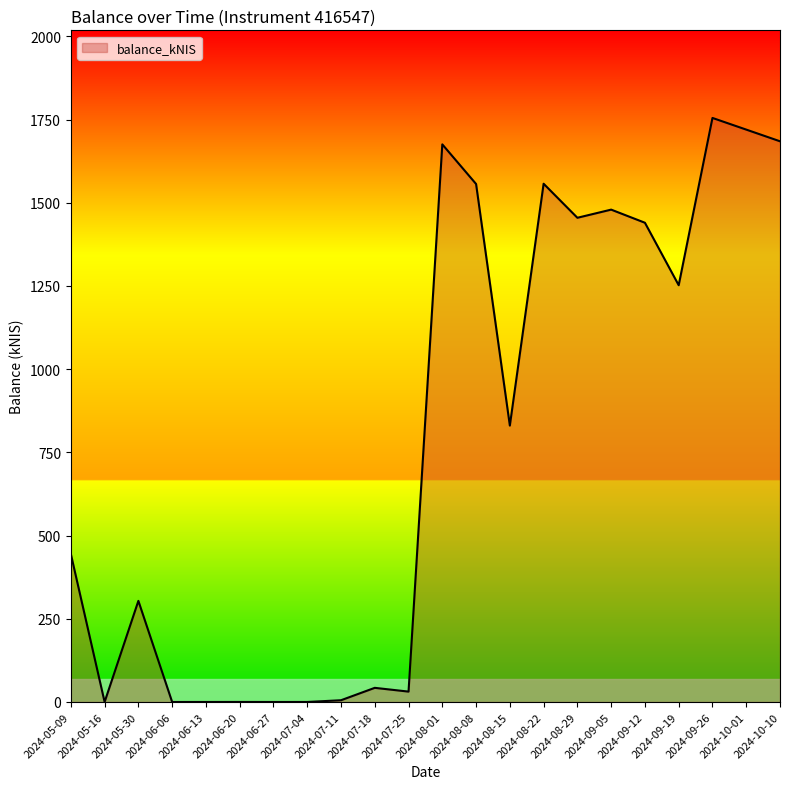

How many series are shown in this chart?

1